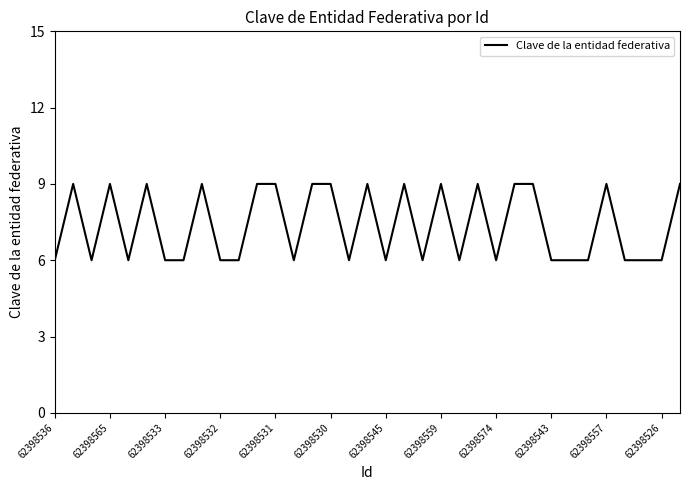

What is the difference between the maximum and minimum values?

3